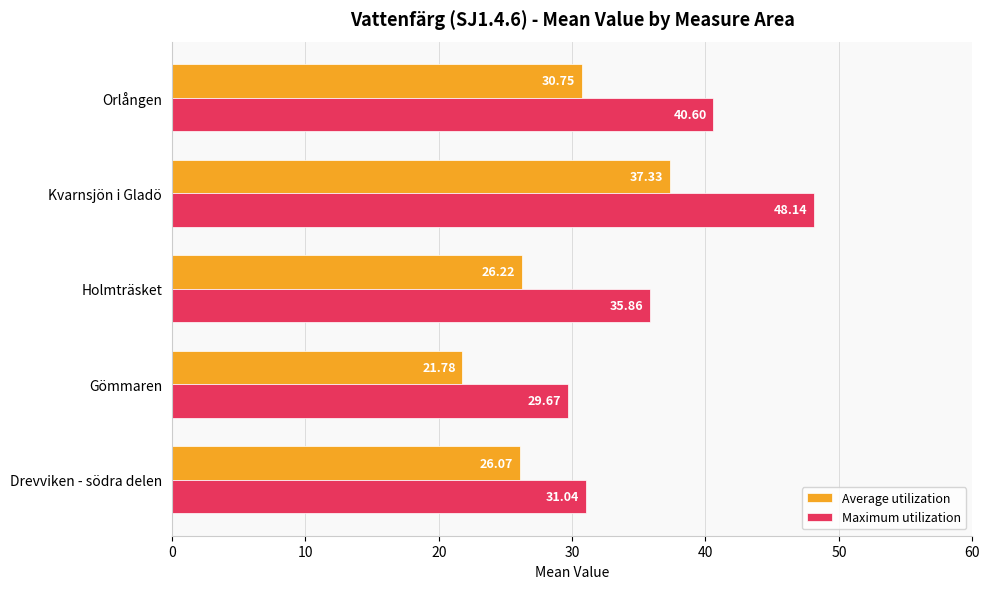

How many data points does each series have?

5